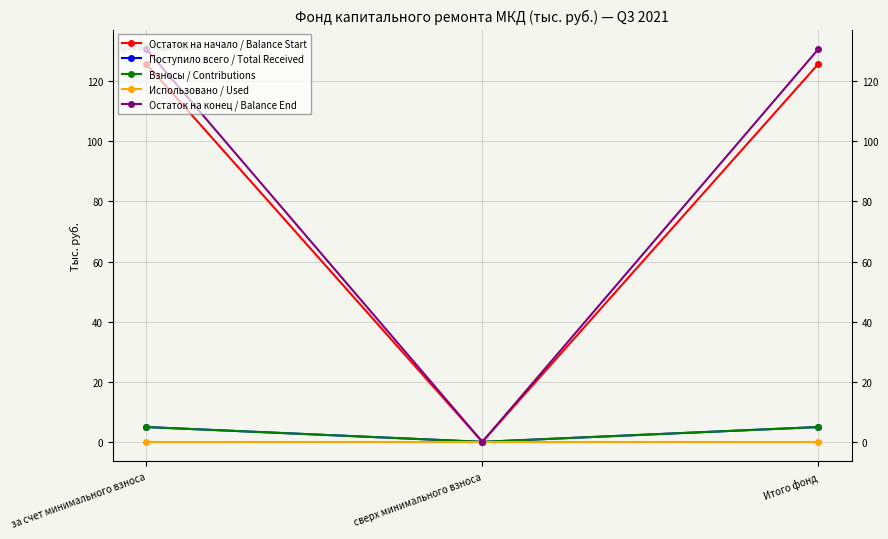

Is this an area chart (filled region under the line)?

No